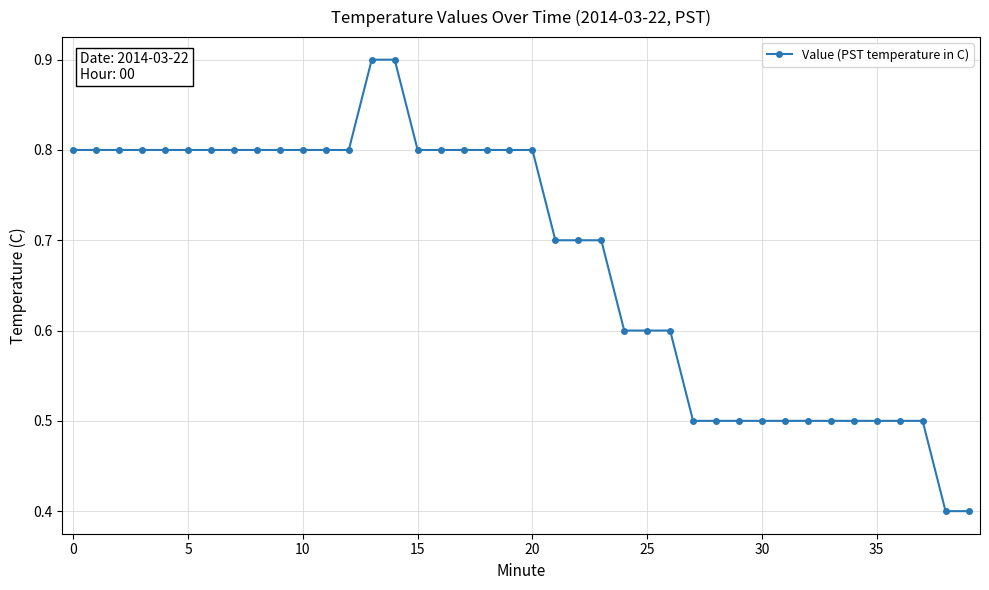

How many values are between 0 and 1?

40